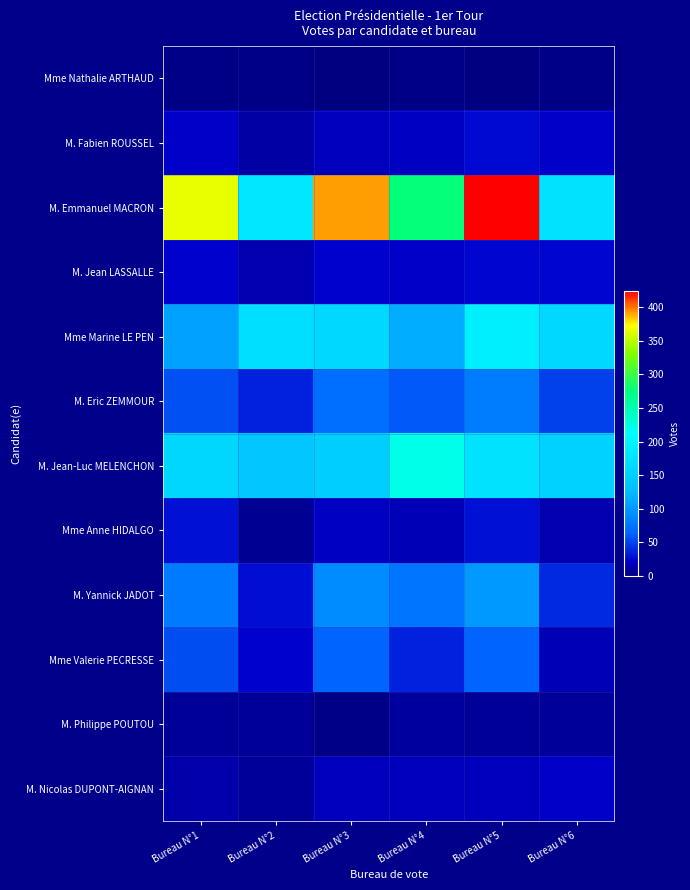

Reading right to left, extract all data points from this chart.

Mme Nathalie ARTHAUD: Bureau N°6=2	Bureau N°5=0	Bureau N°4=2	Bureau N°3=1	Bureau N°2=3	Bureau N°1=2
M. Fabien ROUSSEL: Bureau N°6=20	Bureau N°5=26	Bureau N°4=19	Bureau N°3=17	Bureau N°2=10	Bureau N°1=20
M. Emmanuel MACRON: Bureau N°6=174	Bureau N°5=424	Bureau N°4=277	Bureau N°3=391	Bureau N°2=181	Bureau N°1=366
M. Jean LASSALLE: Bureau N°6=24	Bureau N°5=24	Bureau N°4=20	Bureau N°3=23	Bureau N°2=14	Bureau N°1=22
Mme Marine LE PEN: Bureau N°6=161	Bureau N°5=192	Bureau N°4=115	Bureau N°3=161	Bureau N°2=169	Bureau N°1=107
M. Eric ZEMMOUR: Bureau N°6=49	Bureau N°5=81	Bureau N°4=59	Bureau N°3=70	Bureau N°2=35	Bureau N°1=56
M. Jean-Luc MELENCHON: Bureau N°6=153	Bureau N°5=174	Bureau N°4=222	Bureau N°3=148	Bureau N°2=138	Bureau N°1=159
Mme Anne HIDALGO: Bureau N°6=14	Bureau N°5=29	Bureau N°4=16	Bureau N°3=19	Bureau N°2=5	Bureau N°1=29
M. Yannick JADOT: Bureau N°6=39	Bureau N°5=102	Bureau N°4=75	Bureau N°3=92	Bureau N°2=28	Bureau N°1=79
Mme Valerie PECRESSE: Bureau N°6=15	Bureau N°5=64	Bureau N°4=36	Bureau N°3=63	Bureau N°2=23	Bureau N°1=54
M. Philippe POUTOU: Bureau N°6=7	Bureau N°5=8	Bureau N°4=9	Bureau N°3=3	Bureau N°2=8	Bureau N°1=7
M. Nicolas DUPONT-AIGNAN: Bureau N°6=20	Bureau N°5=18	Bureau N°4=17	Bureau N°3=18	Bureau N°2=8	Bureau N°1=12